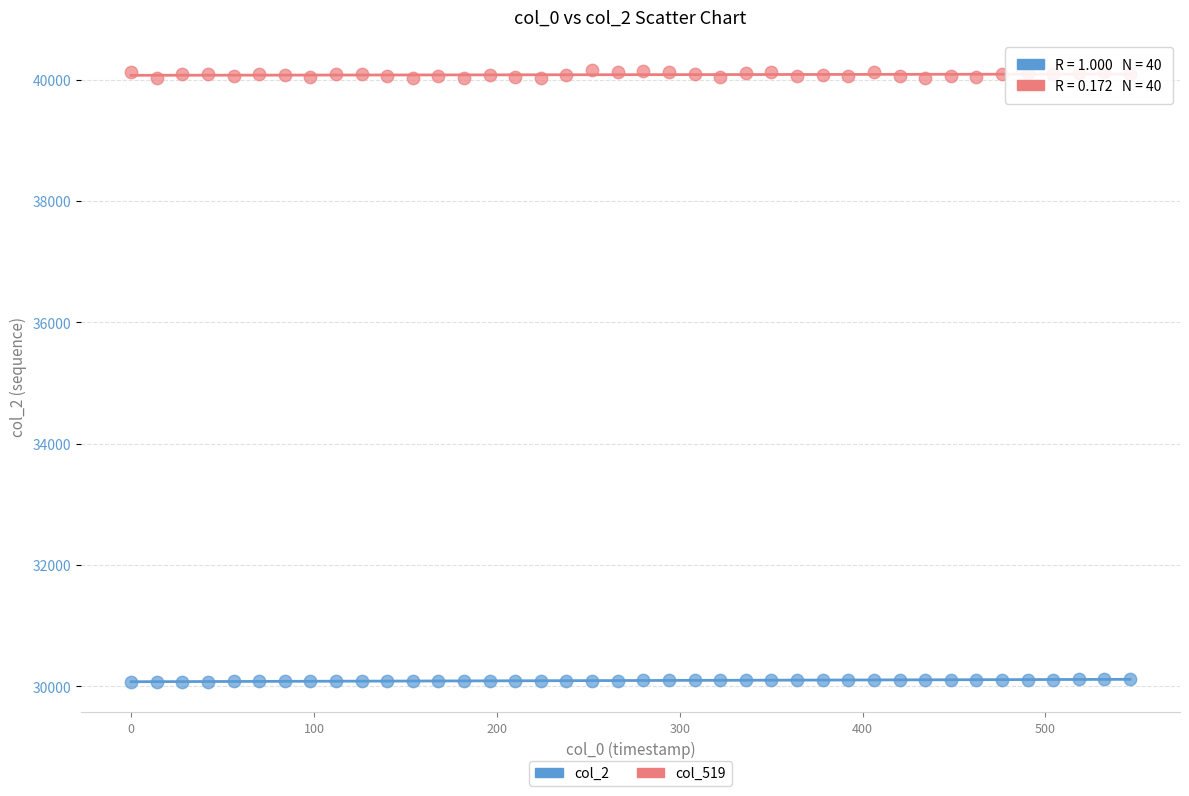

Across all data points, what is the range of Y values (max minus min)?

10078